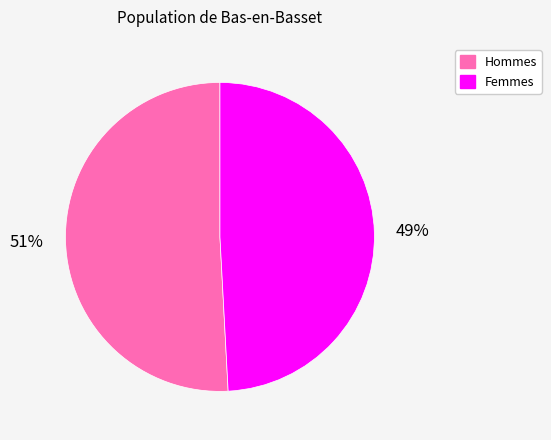

Rank the categories by value from lowest to highest.

Femmes, Hommes